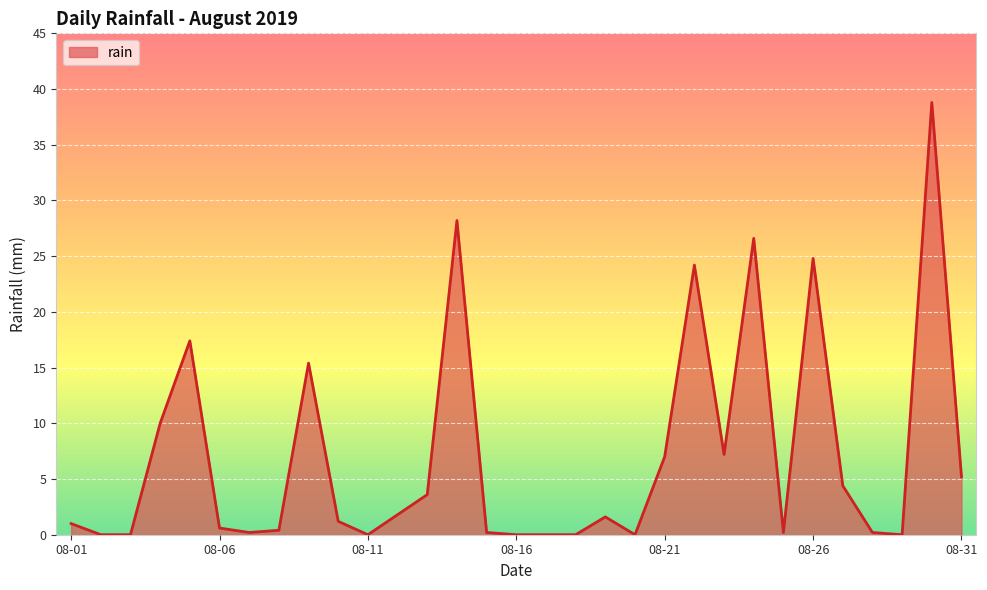

What is the sum of all values?

220.2